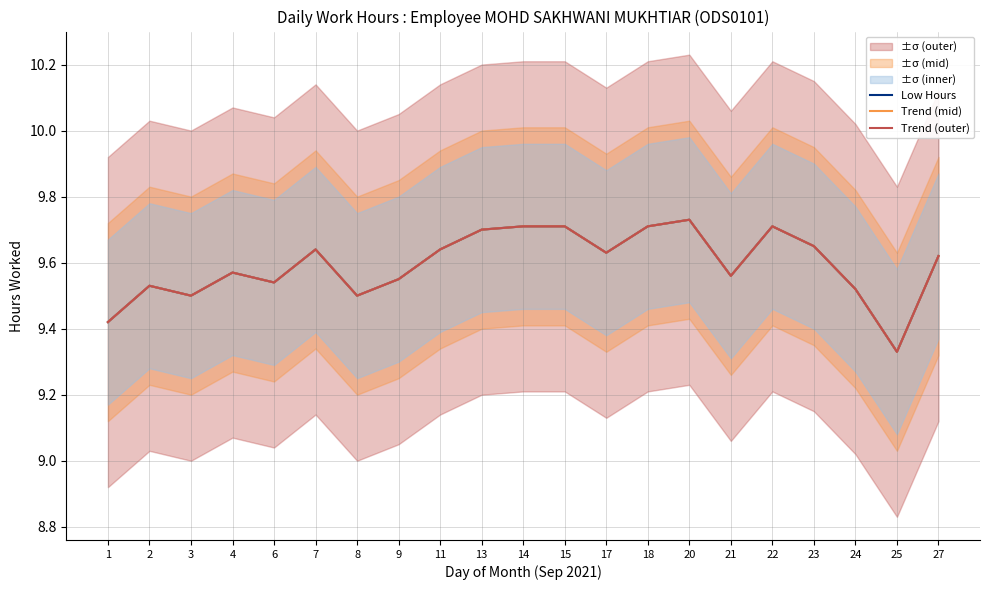

What is the value of the Trend (mid) point at the 16th from the left?

9.6